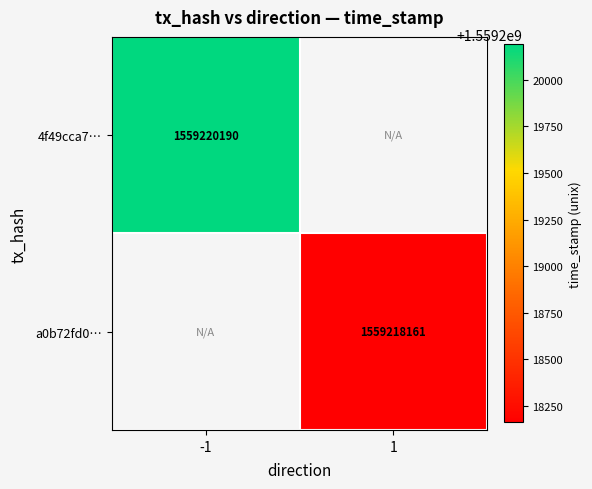

Is it true that 4f49cca7… equals 1559220190 at -1?

True